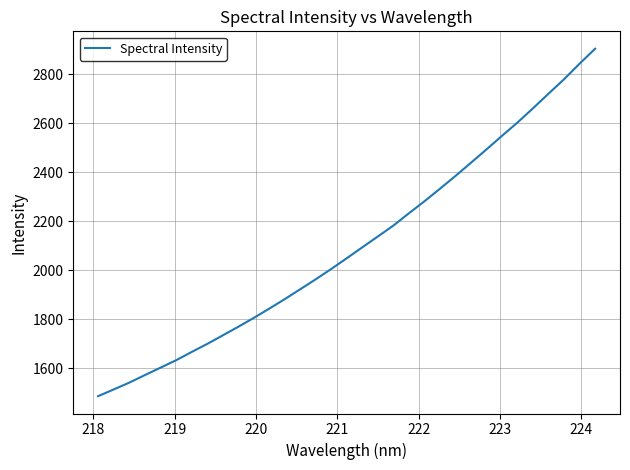

What is the difference between the maximum and minimum values?

1418.0